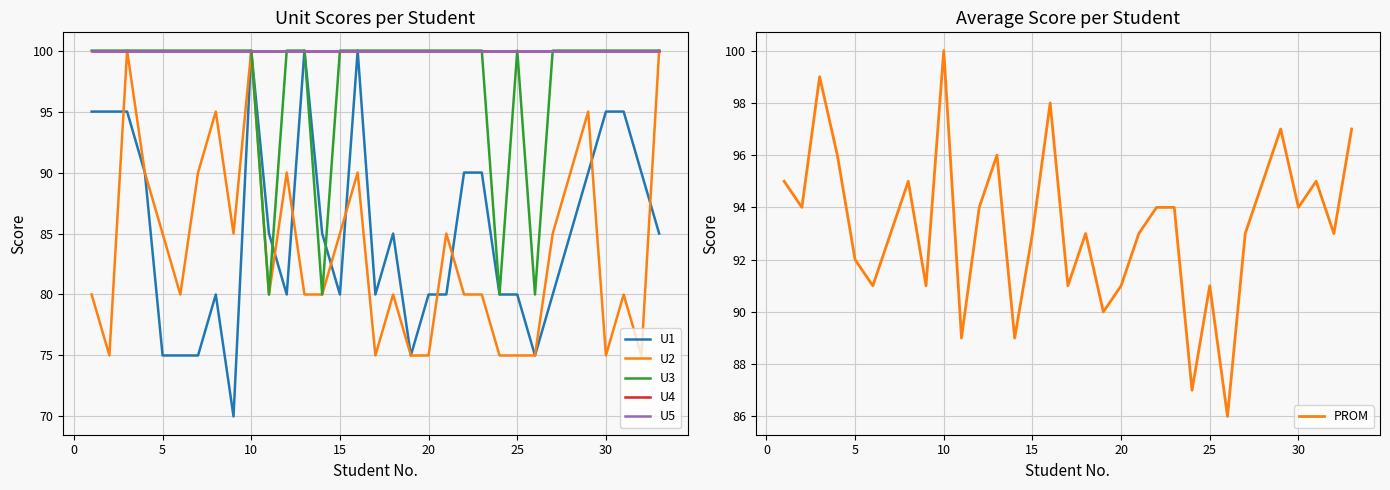

At which label does PROM reach its peak?

10